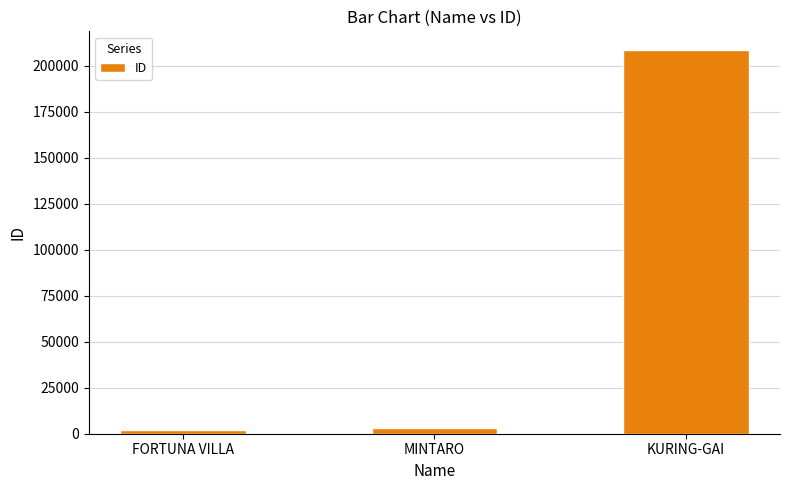

What is the average value?

70994